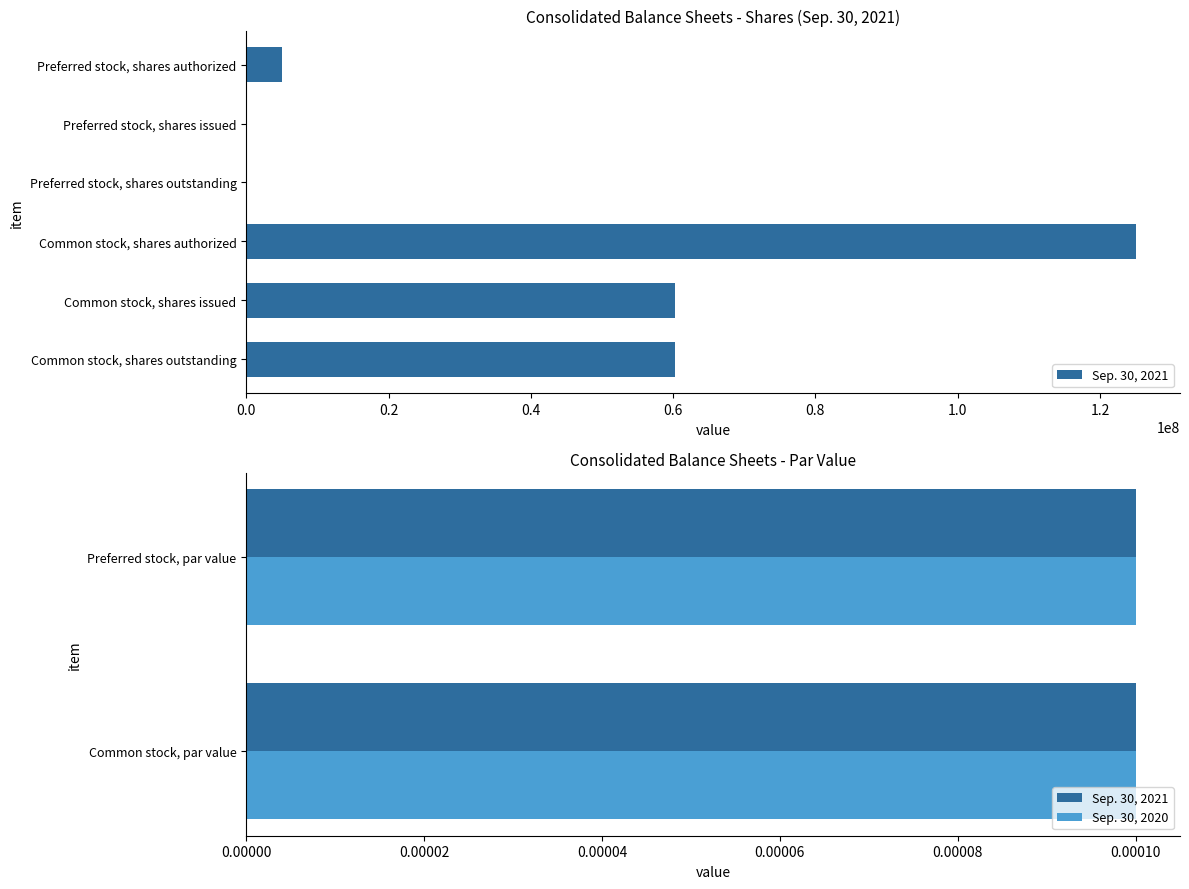

The value of Sep. 30, 2020 at Common stock, par value is 0.0. True or false?

True